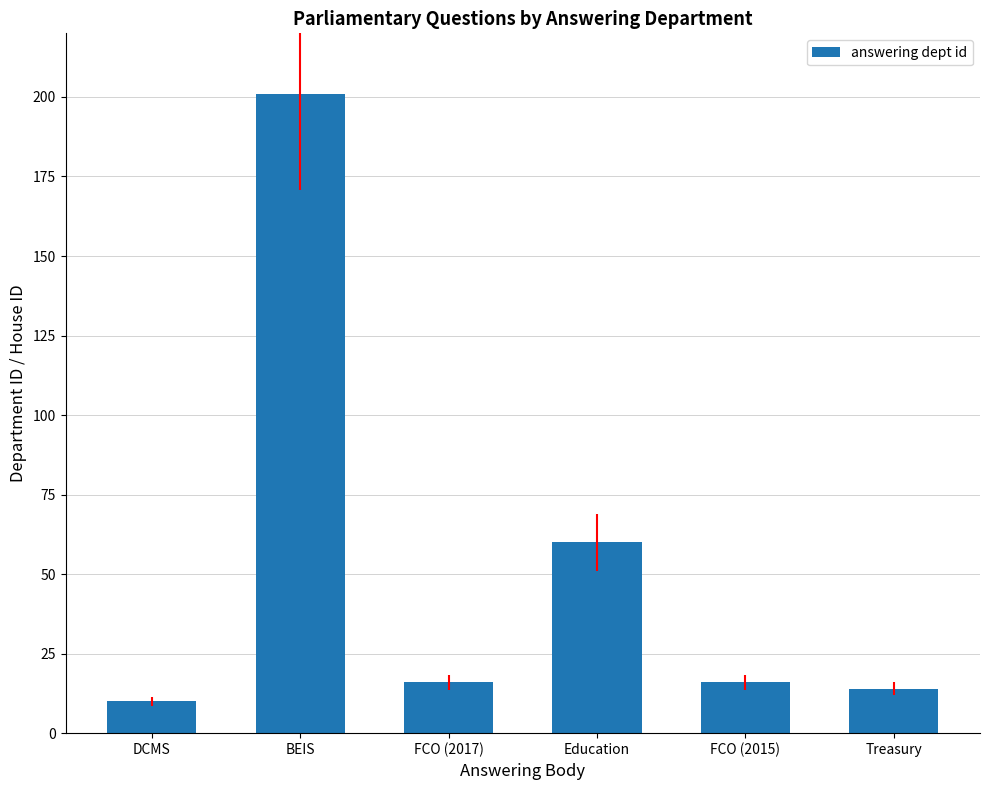

What is the label of the 4th bar from the right?

FCO (2017)